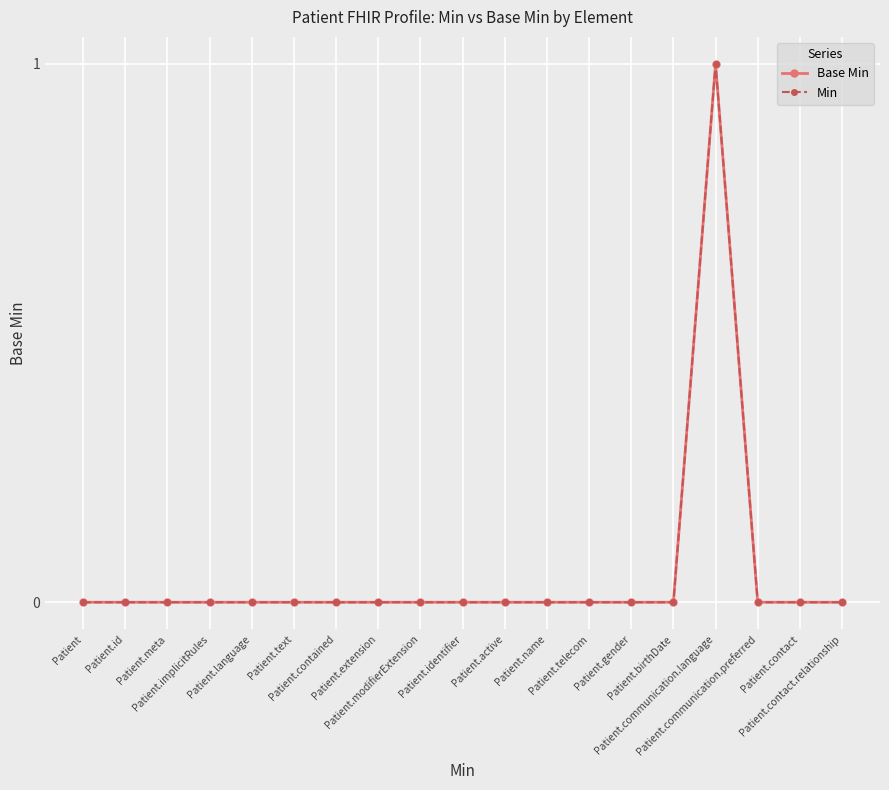

Is it true that Base Min equals 0 at Patient.meta?

True